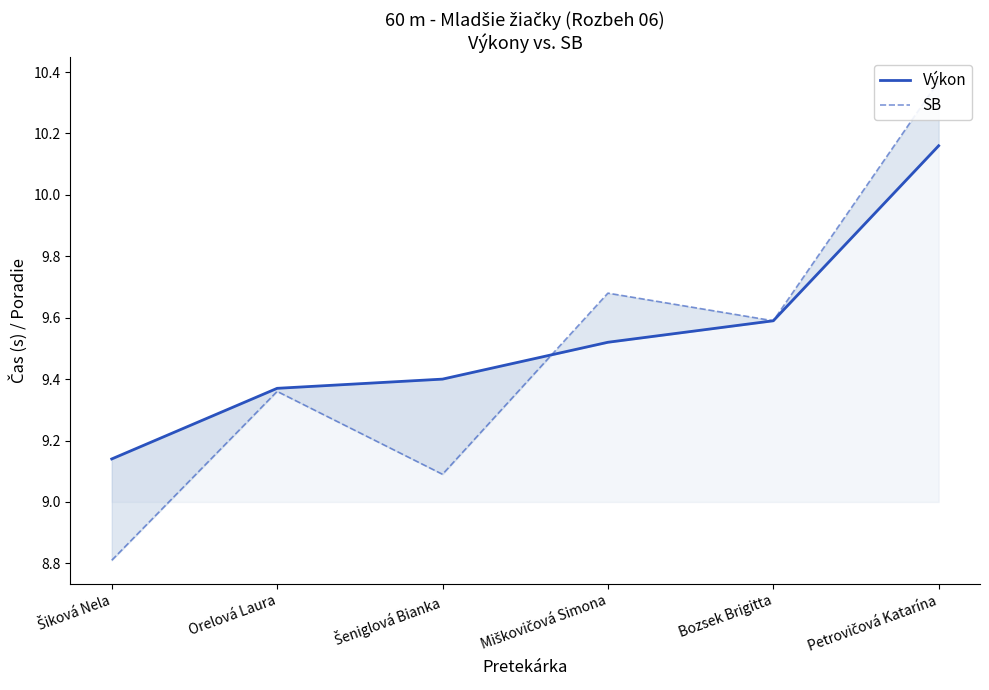

Which label corresponds to the smallest value in the chart?

Šiková Nela